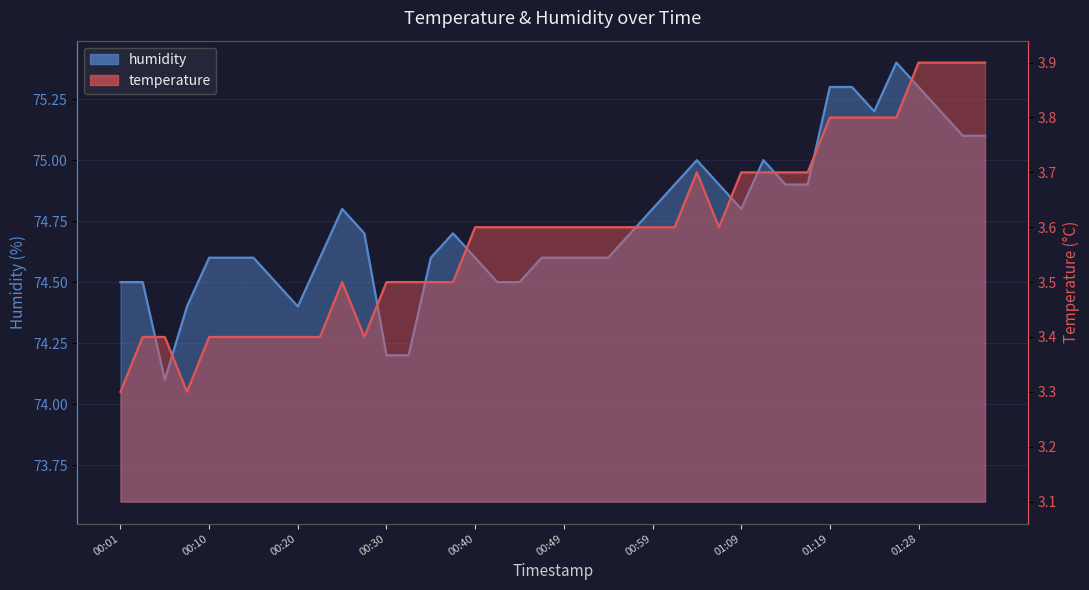

In humidity, how many points are higher than both neighbors (excluding endpoints)?

5